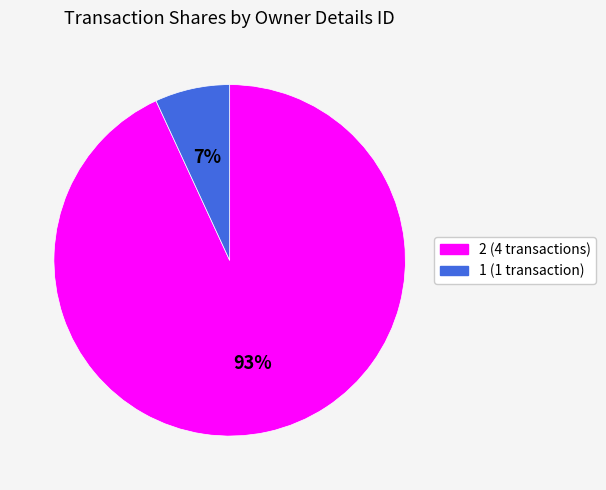

To the nearest percent, what is the average slice percentage?

50%